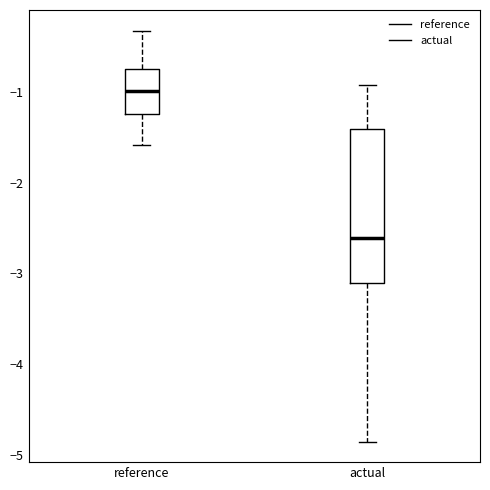

Reading left to right, transcribe this box plot: for each box, give where its median line is, the range the box spans, and where its two whiskers end, as read against the y-axis. The values are not printed on the chart, so give them approximately, as read against the axis.

reference: median -1.0, box -1.2 to -0.8, whiskers -1.6 to -0.3
actual: median -2.6, box -3.1 to -1.4, whiskers -4.9 to -0.9